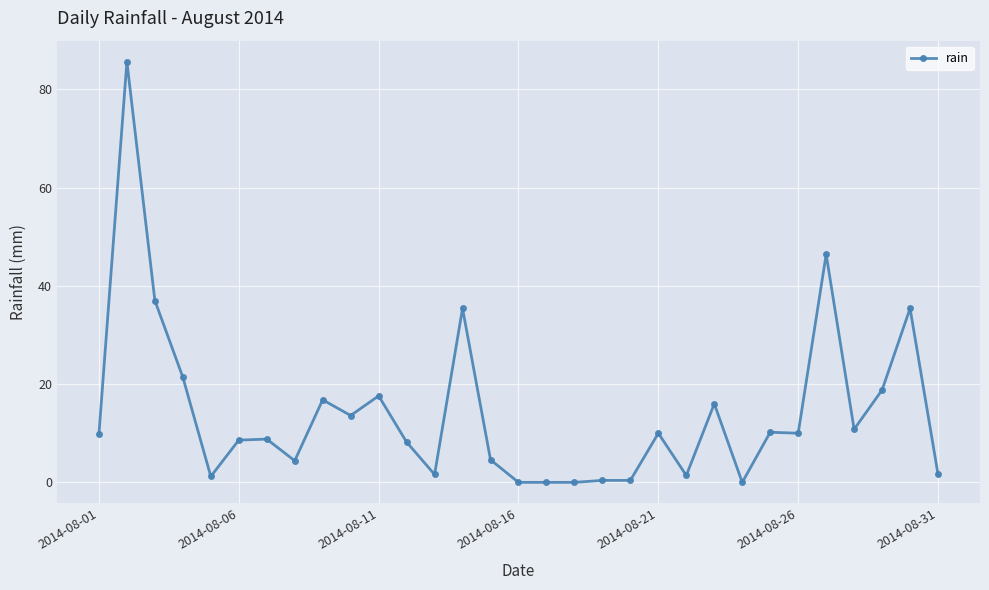

True or false: the data has more than 0 interior local peaks.

True